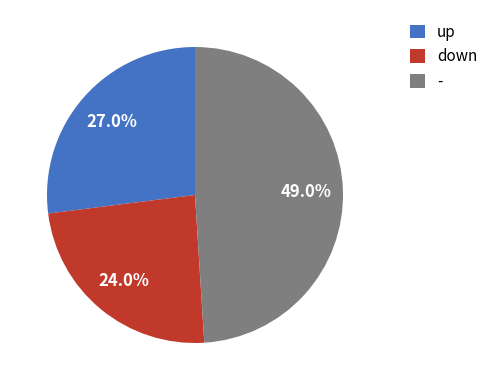

The - slice represents 49% of the pie. True or false?

True